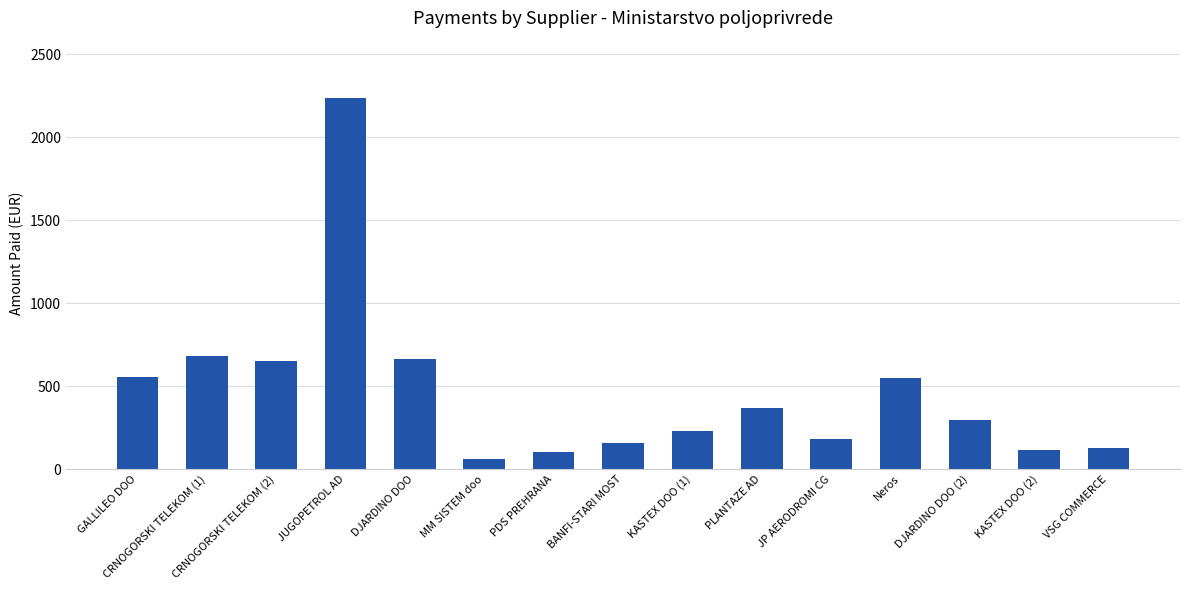

What is the difference between the maximum and minimum values?

2174.7